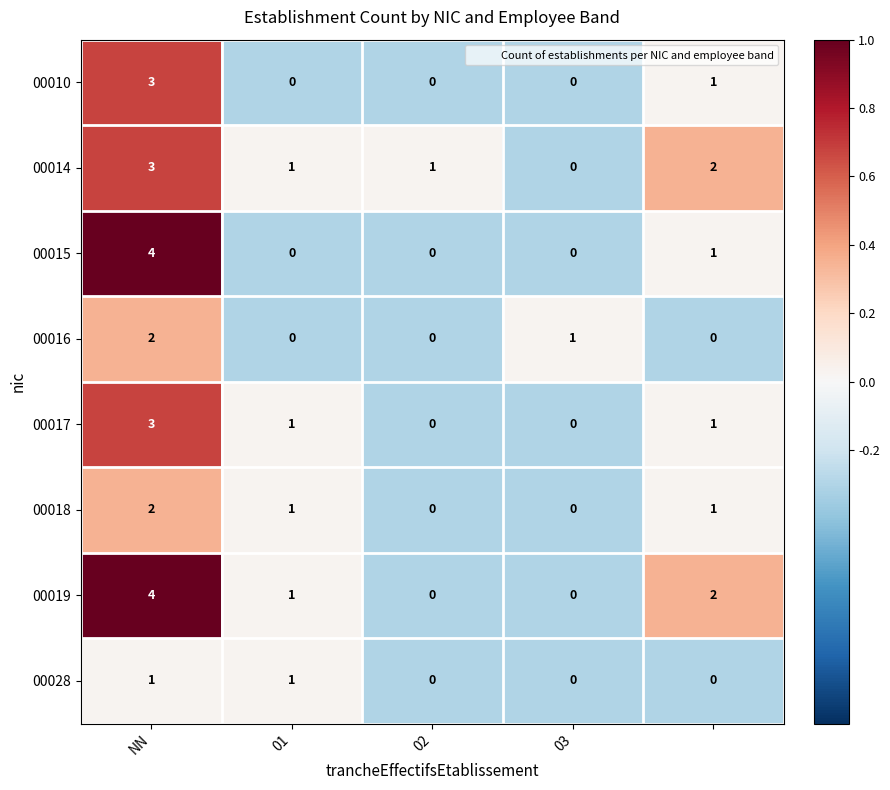

How many 00016 values are between 0 and 1?

4